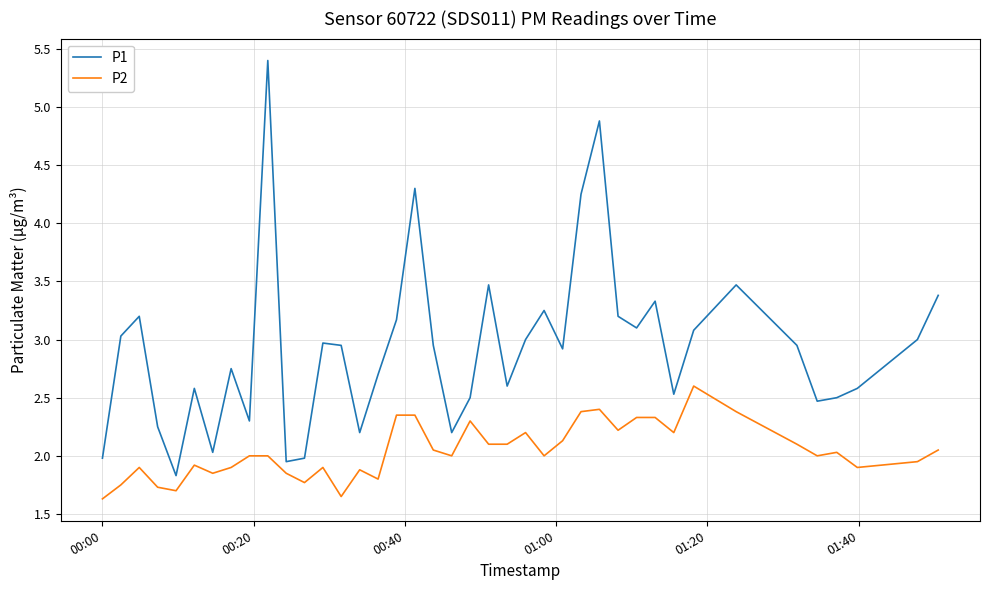

Which series has the widest spread of values?

P1